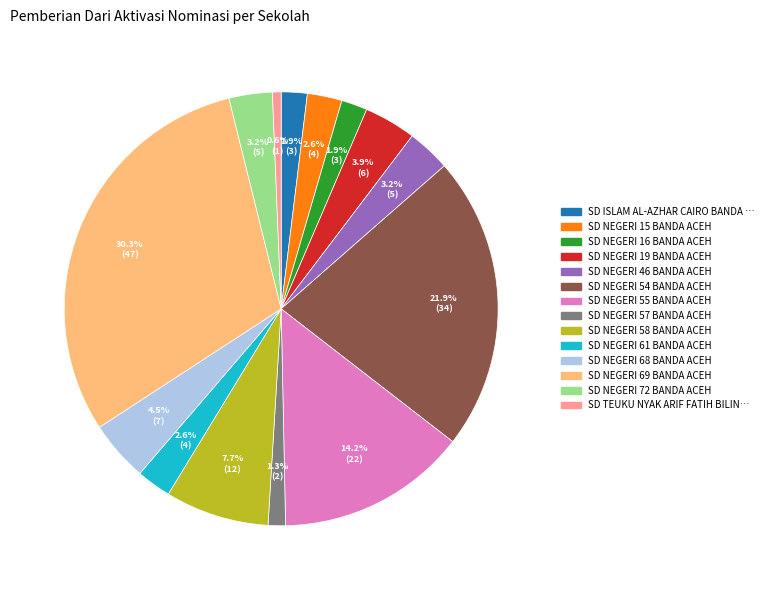

How many slices are in this pie chart?

14